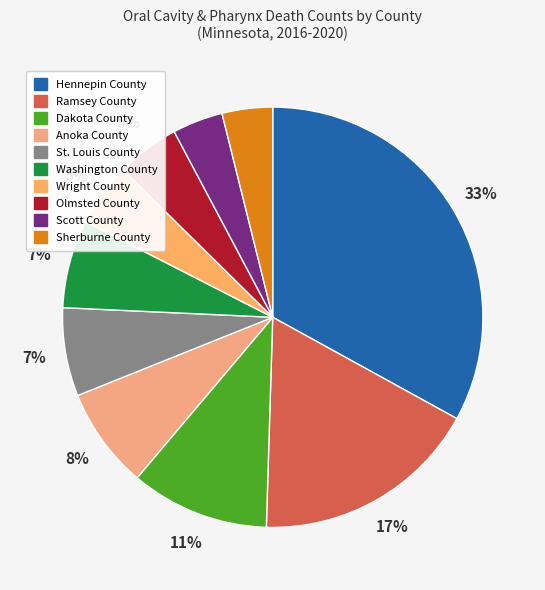

Which category has the biggest portion of the pie?

Hennepin County